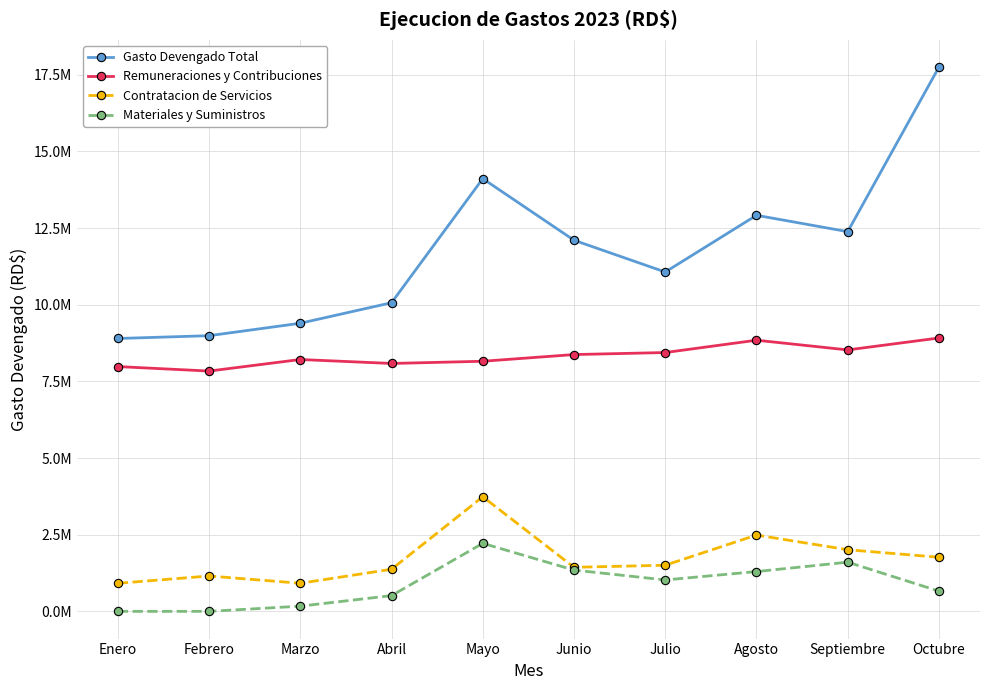

What are all the series names shown in the legend?

Gasto Devengado Total, Remuneraciones y Contribuciones, Contratacion de Servicios, Materiales y Suministros